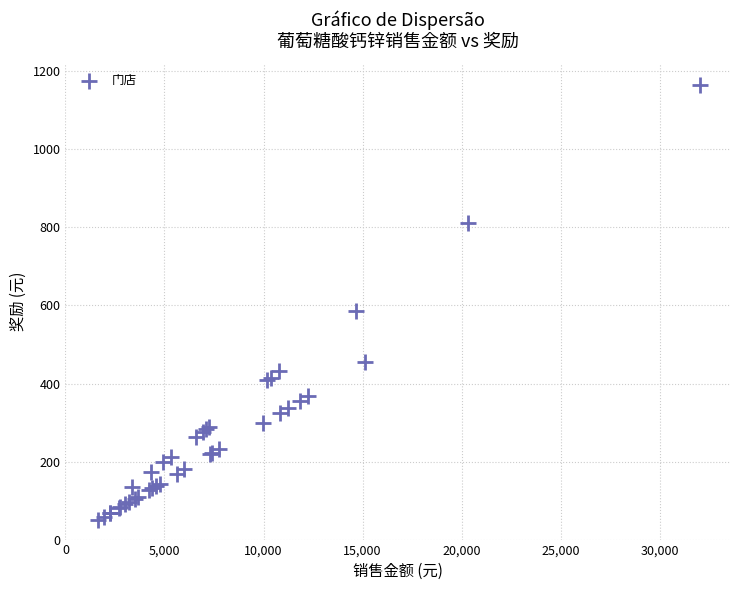

What Y value in the scatter plot is closest to 607?

586.2